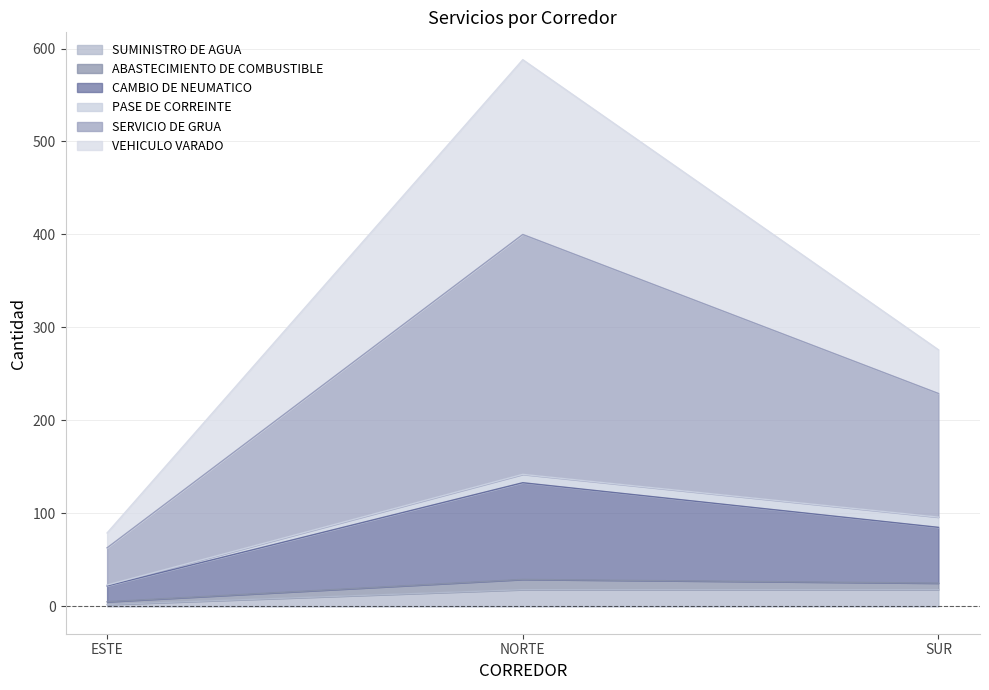

Rank the categories by CAMBIO DE NEUMATICO value from lowest to highest.

ESTE, SUR, NORTE